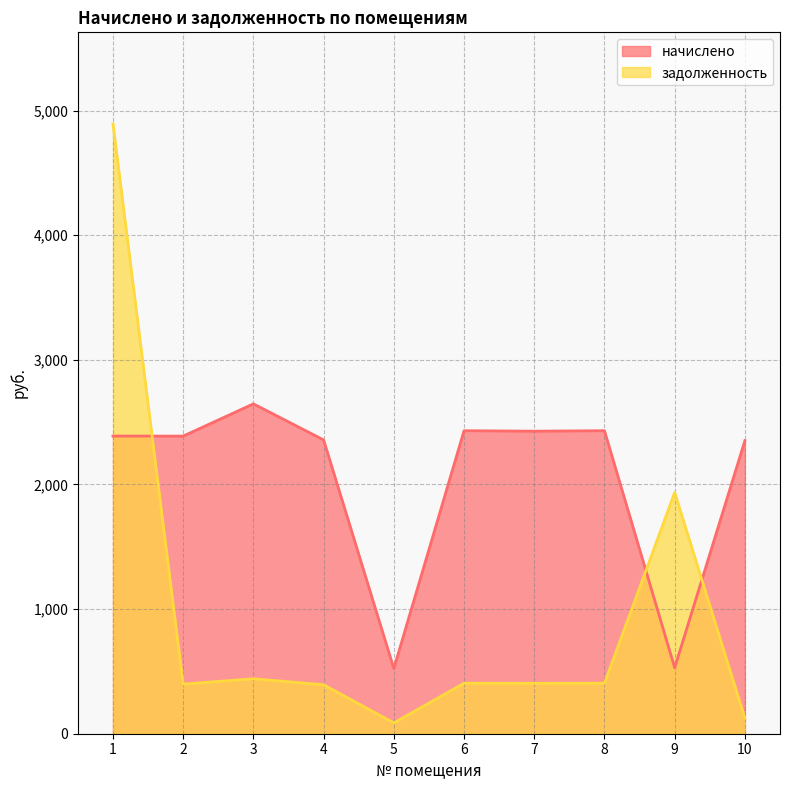

List the labels in order of начислено value, smallest first.

5, 9, 10, 4, 1, 2, 7, 6, 8, 3